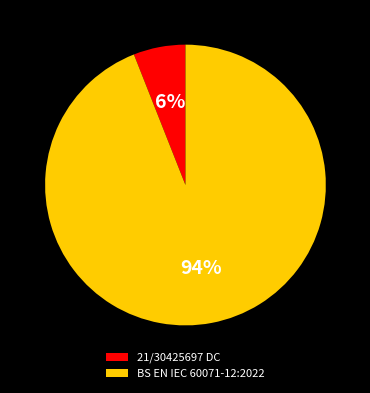

Does any single category account for the majority?

Yes